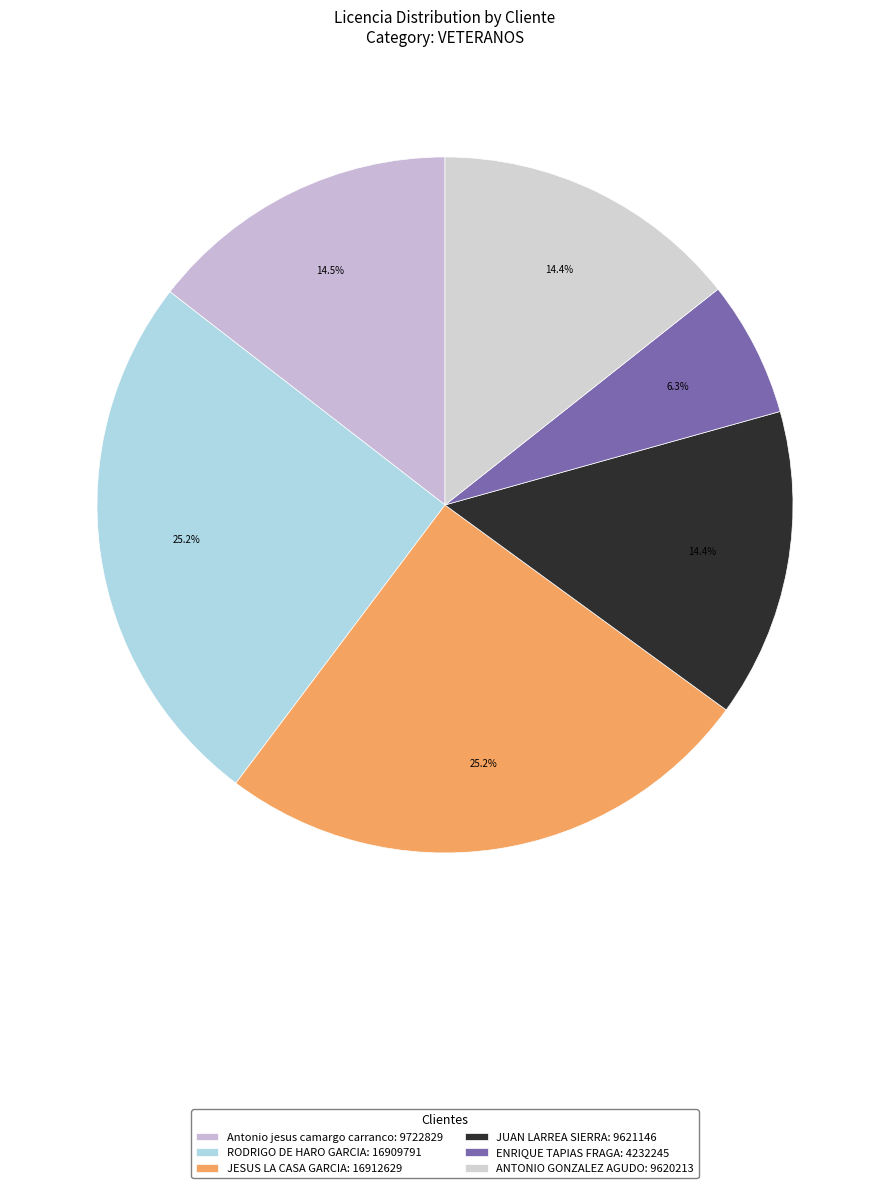

The JUAN LARREA SIERRA slice represents 14% of the pie. True or false?

True